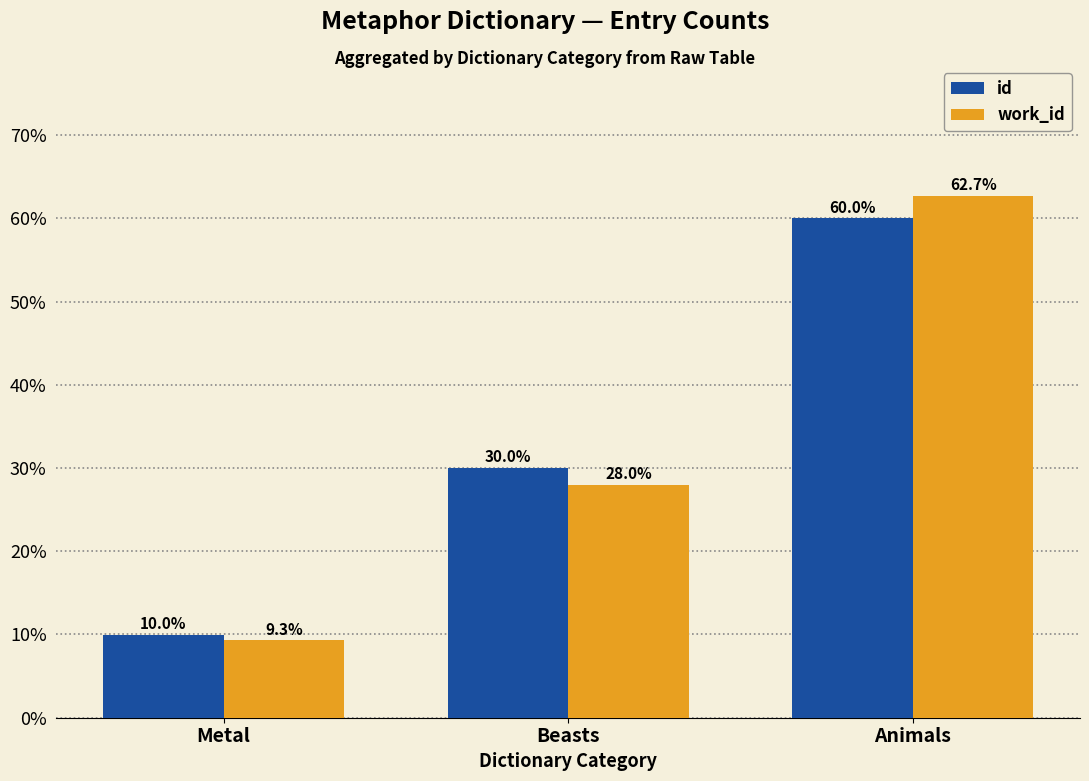

What position from the right is Beasts?

2